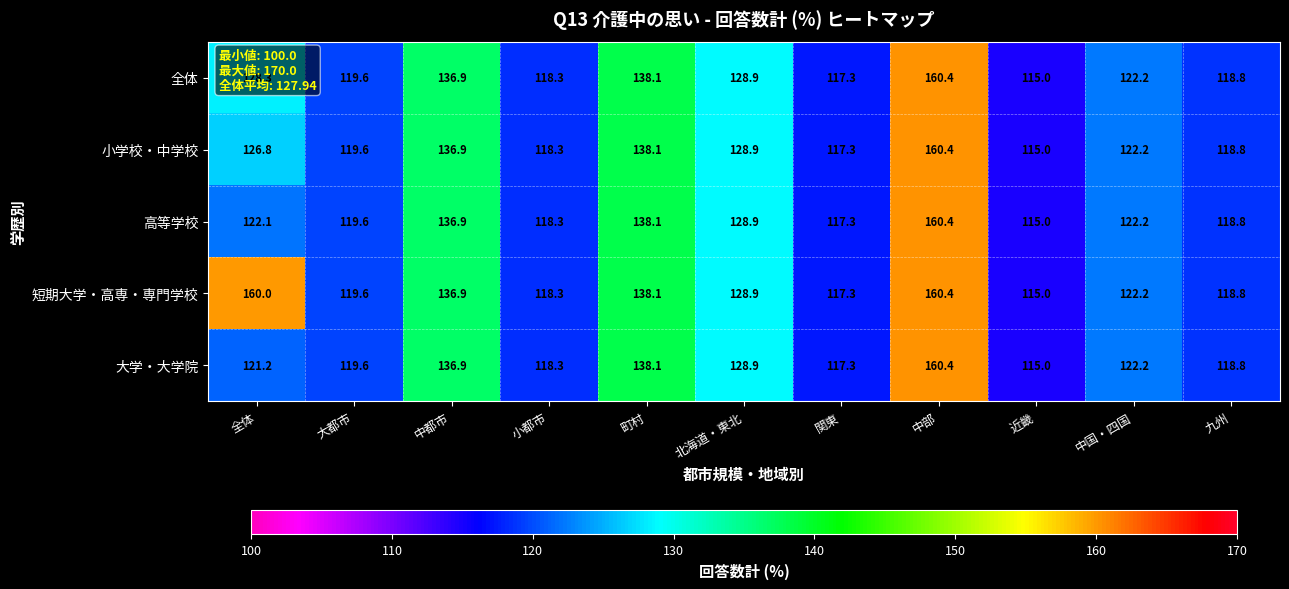

At how many categories does at least one series exceed 134?

4